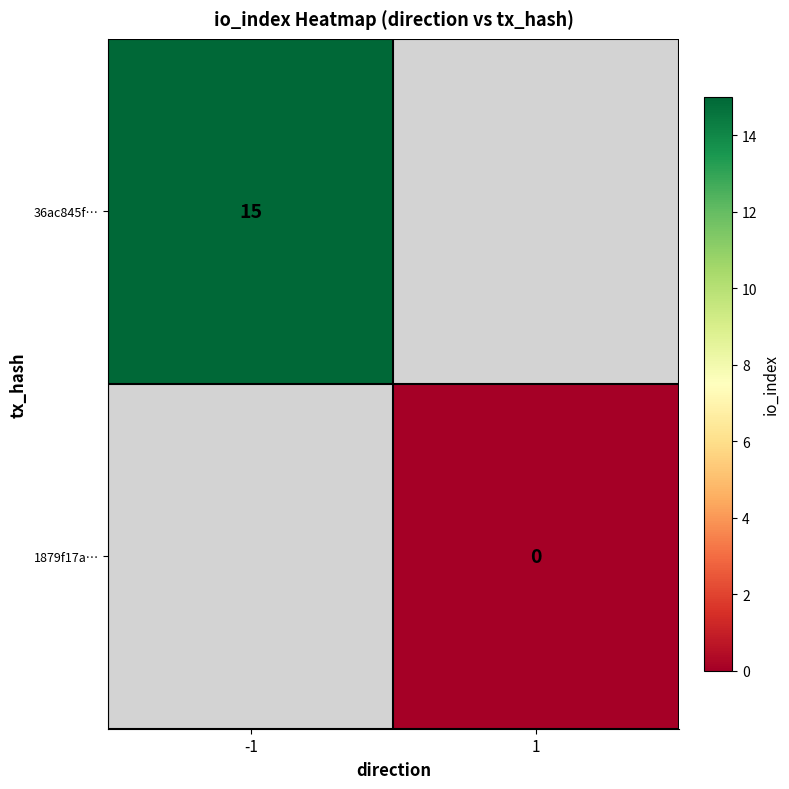

The value of 36ac845f… at -1 is 15. True or false?

True